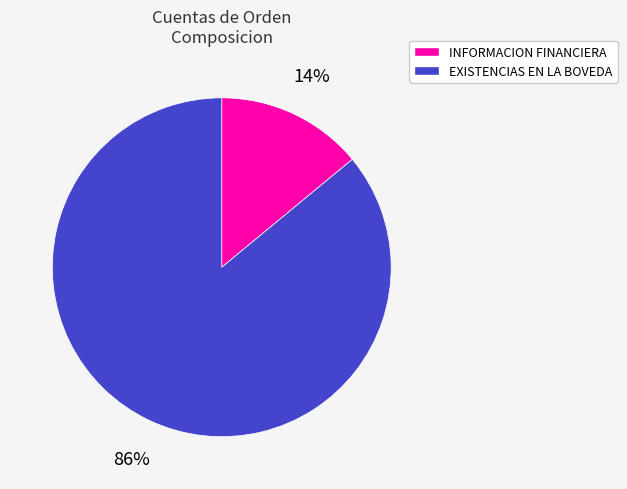

To the nearest percent, what is the combined percentage of EXISTENCIAS EN LA BOVEDA and INFORMACION FINANCIERA?

100%